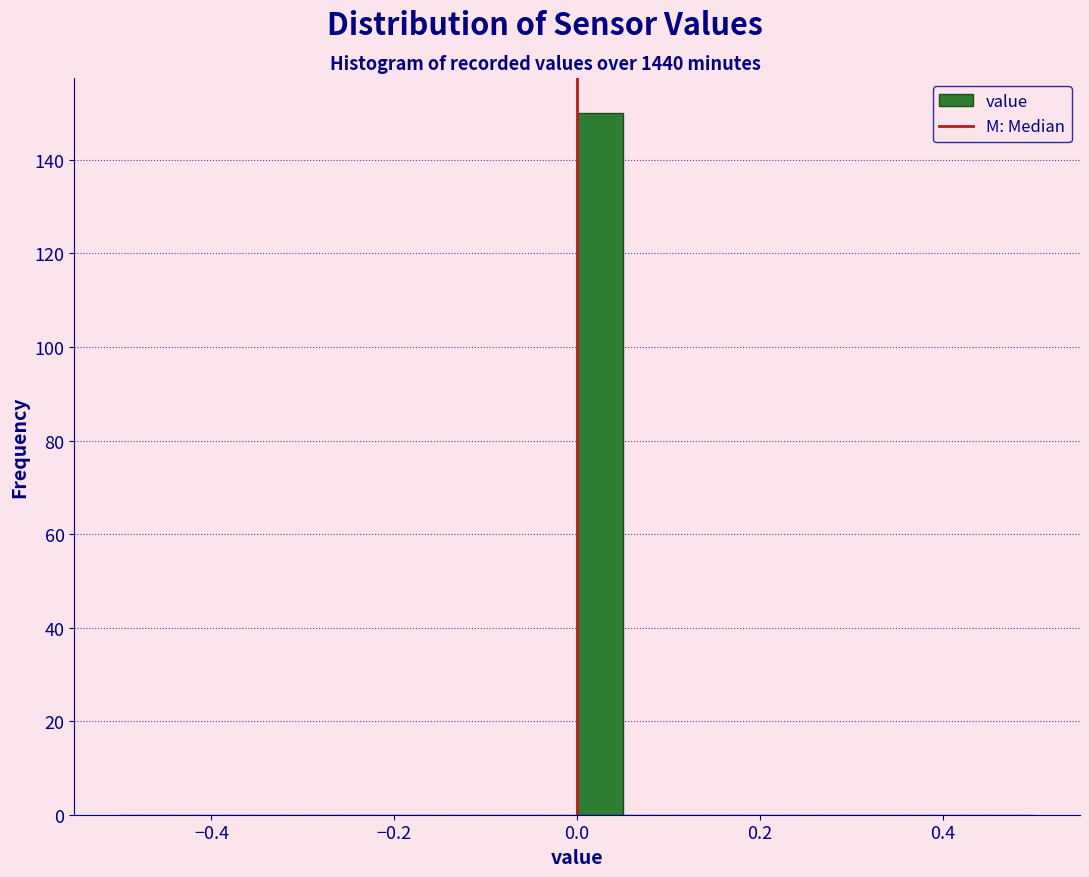

Read against the x-axis, roughly where is the centre of the tallest bar?

0.02